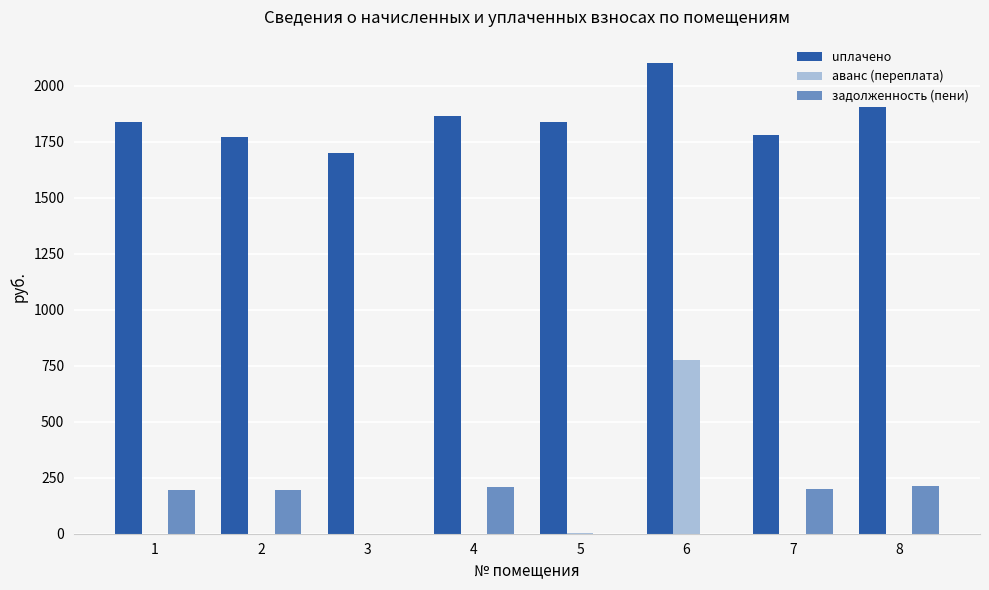

The value of uплачено at 7 is 1777.6. True or false?

True